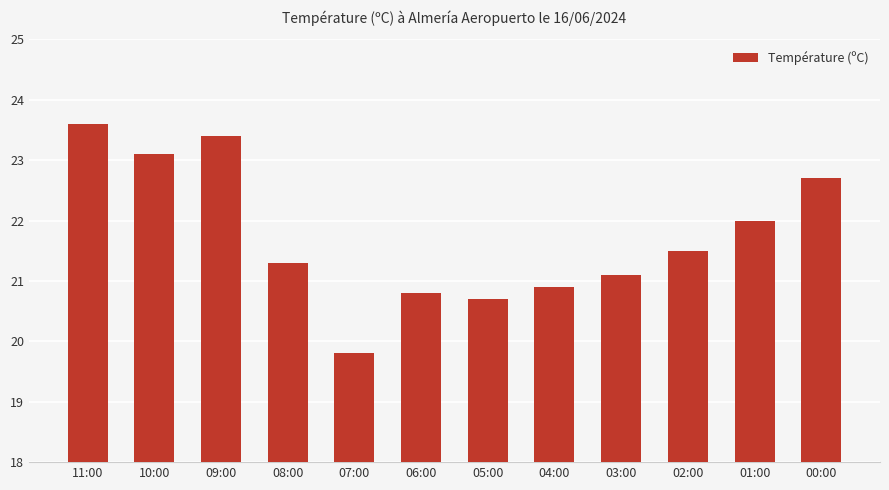

True or false: the data shows 23.4 at 09:00.

True